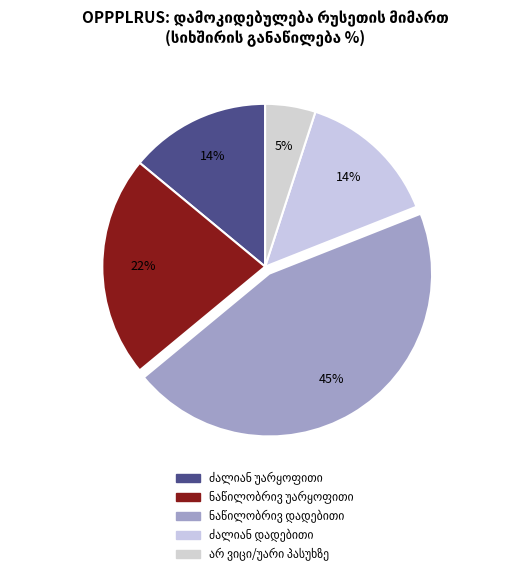

Between ნაწილობრივ უარყოფითი and ნაწილობრივ დადებითი, which is larger?

ნაწილობრივ დადებითი